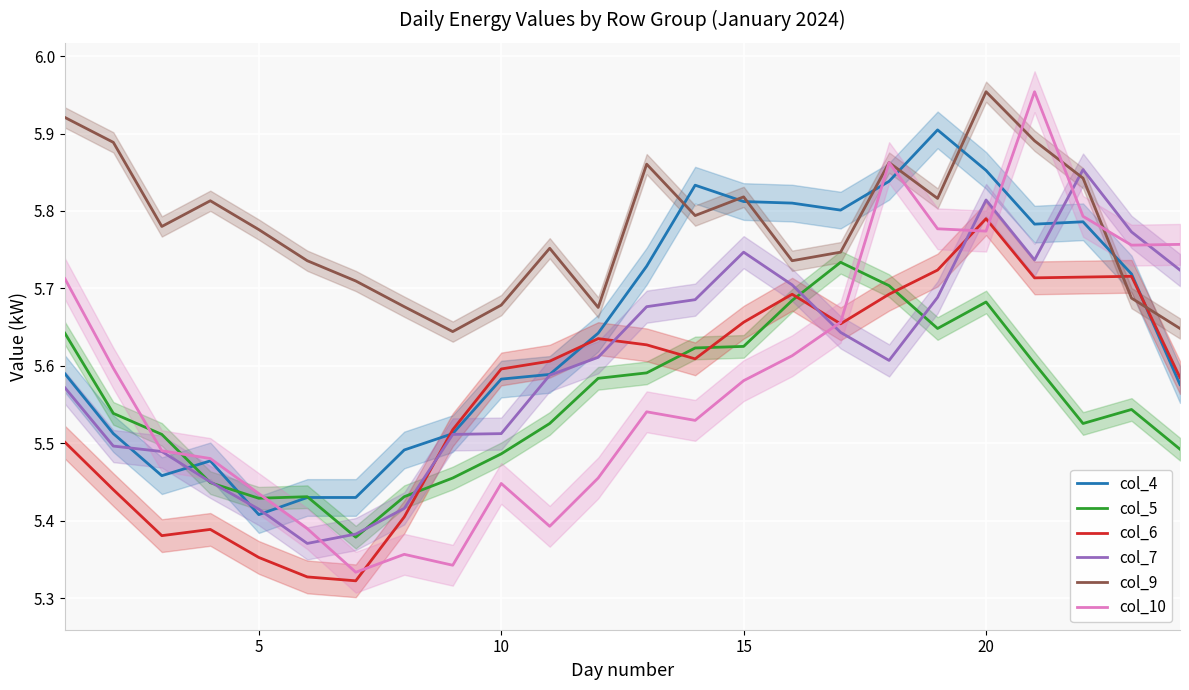

How many intersections are there between col_7 and col_6?

4